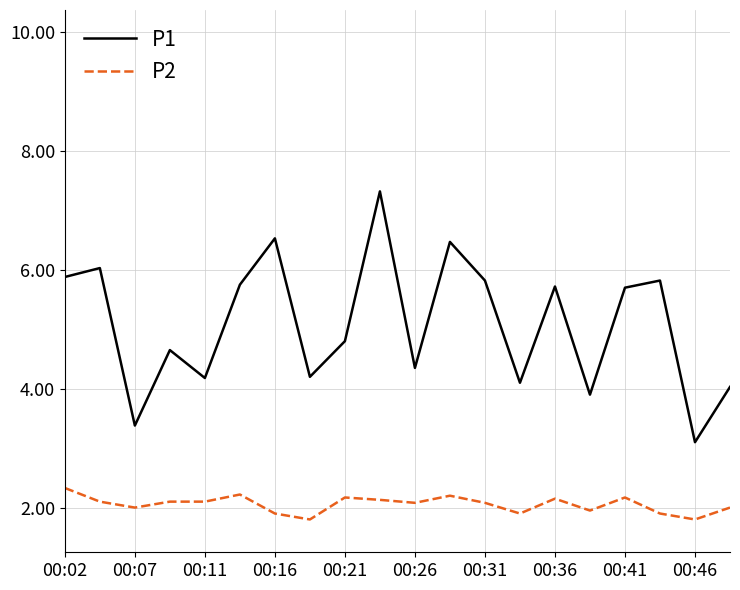

How many values in the P1 series exceed 5?

10